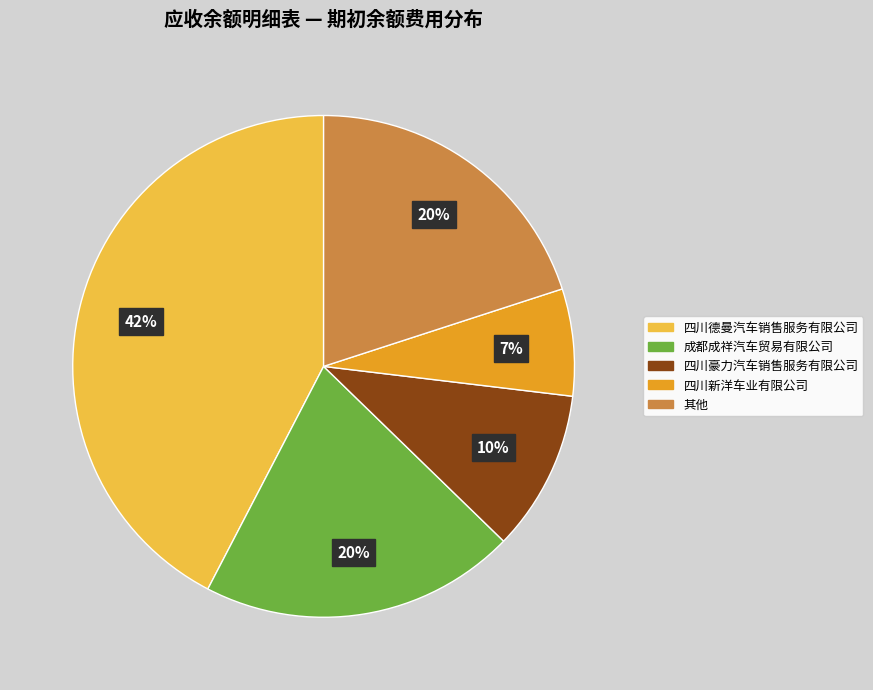

Is there a majority slice in this chart?

No